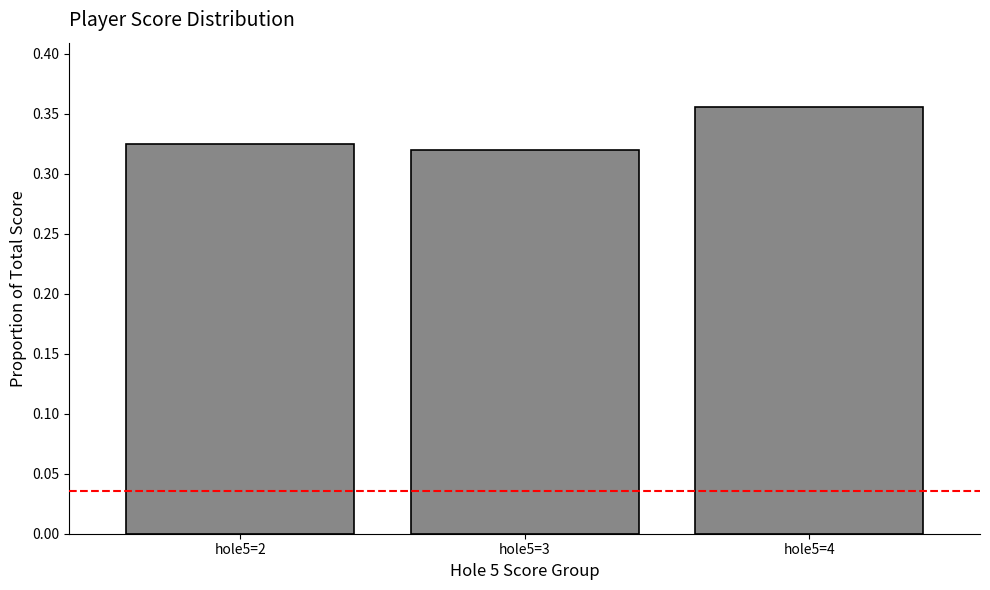

Which label corresponds to the largest value in the chart?

hole5=4